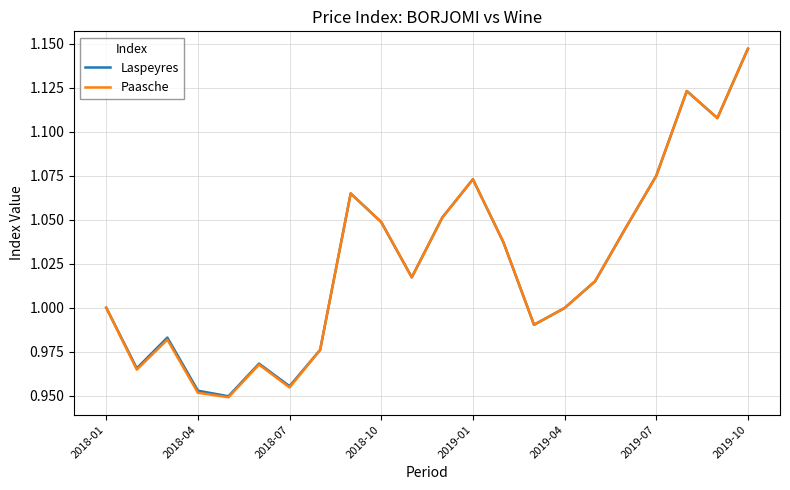

Which series has the widest spread of values?

Paasche